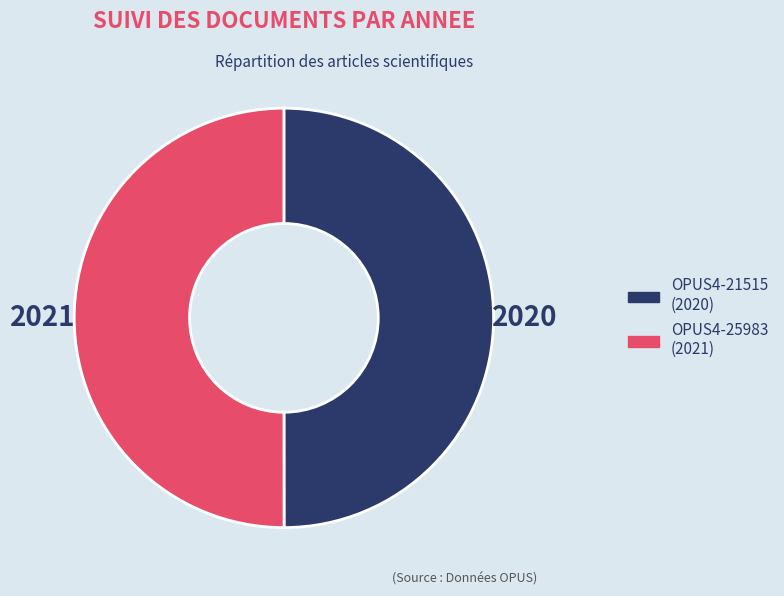

Approximately how many times larger is the value at OPUS4-25983 compared to OPUS4-21515?

1.0